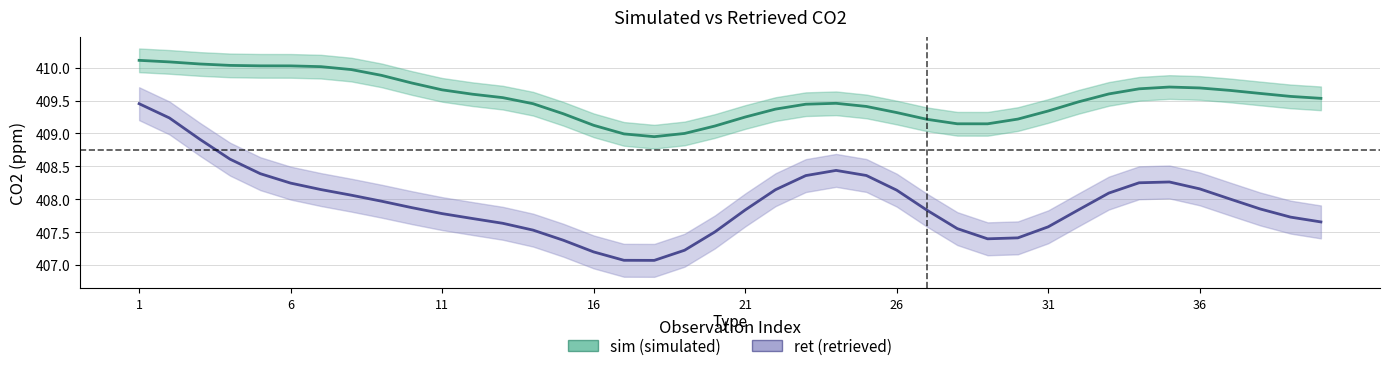

Between 13 and 25, which series saw the biggest shift?

ret